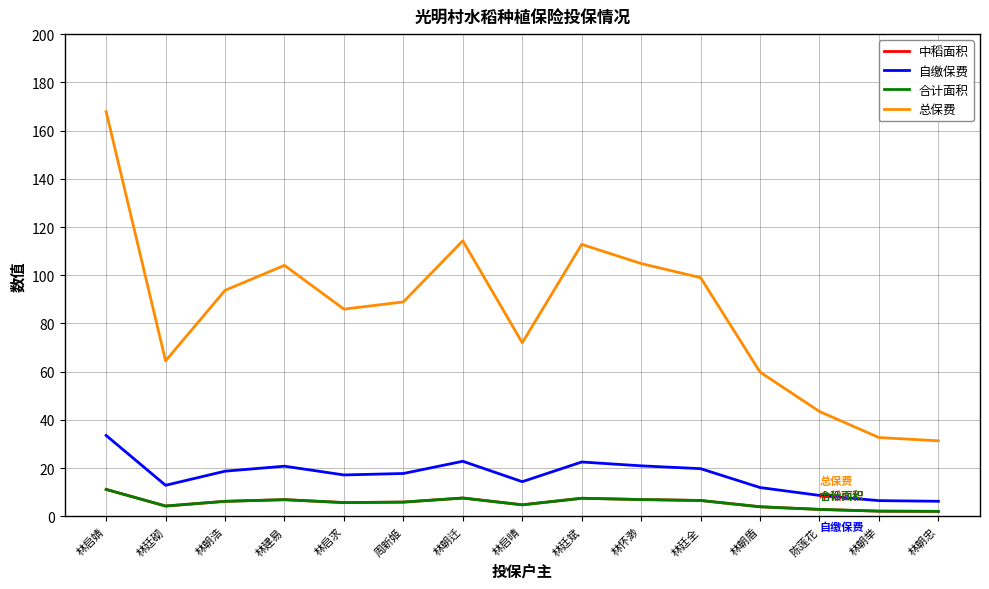

Does the chart have visible grid lines?

Yes